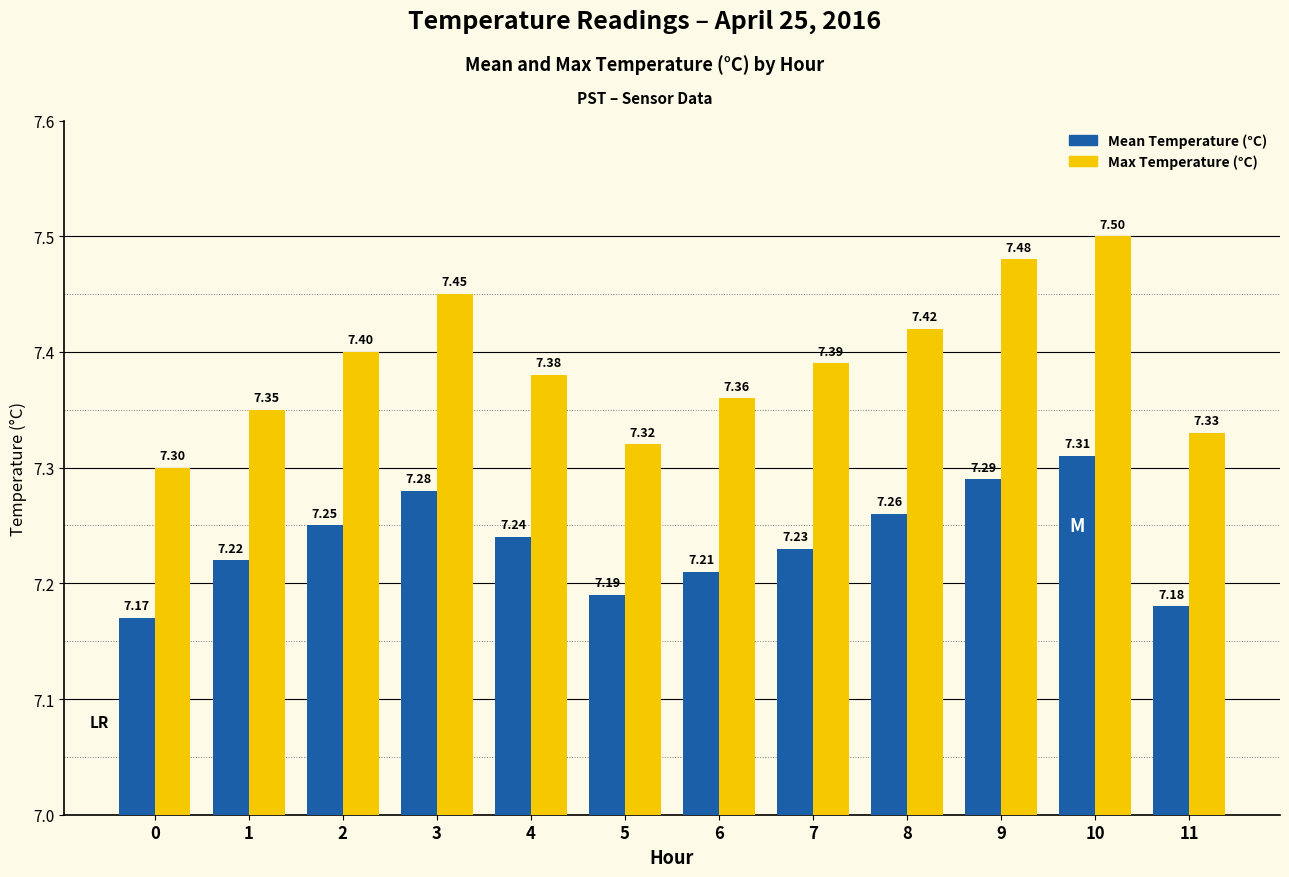

What is the highest value of the Max Temperature (°C) series?

7.5